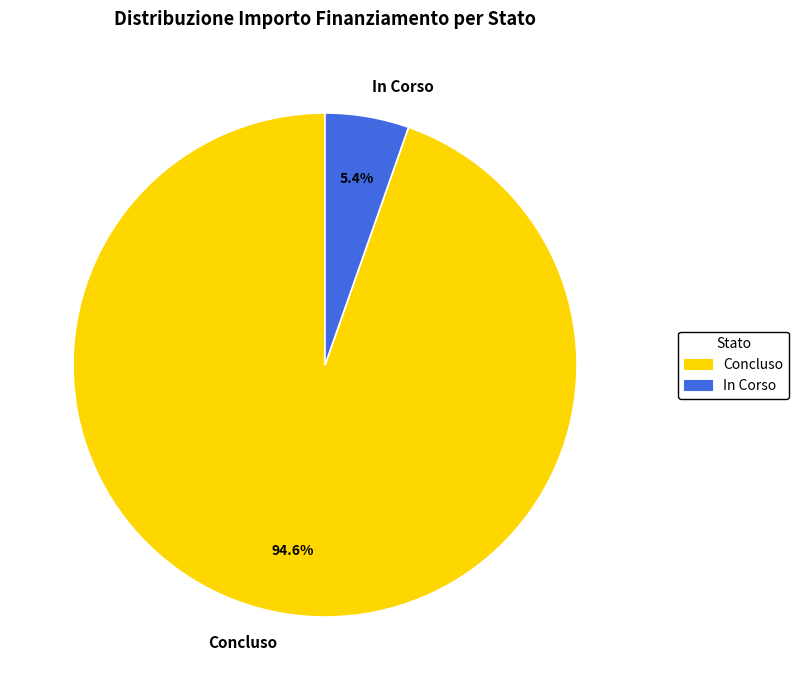

What is the smallest slice in the pie chart?

In Corso